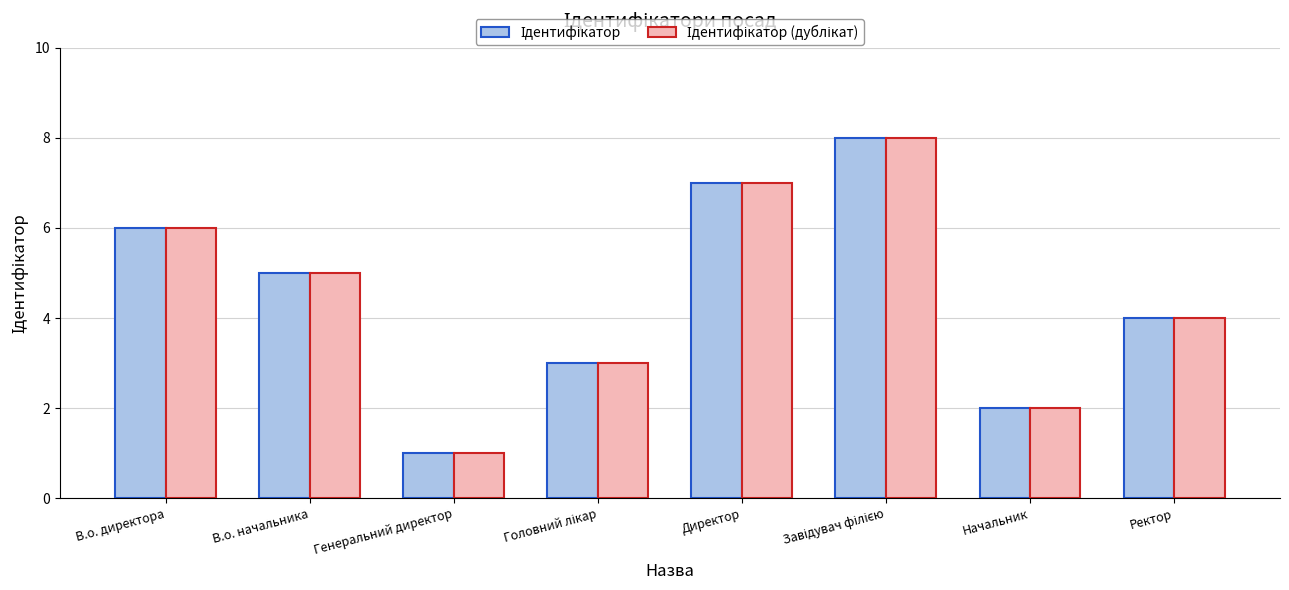

At which category does the chart reach its minimum across all series?

Генеральний директор